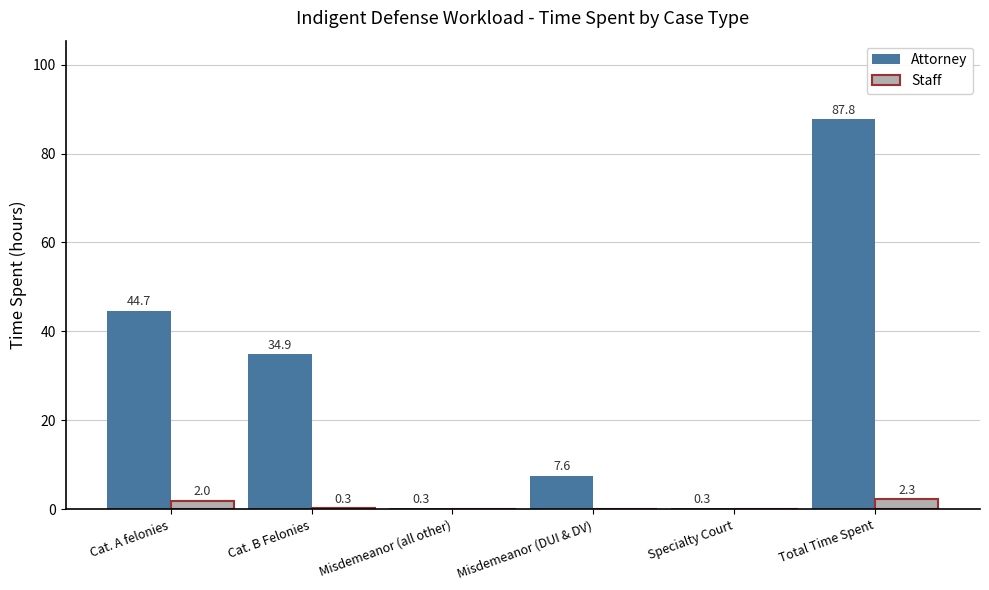

Which series has the widest spread of values?

Attorney